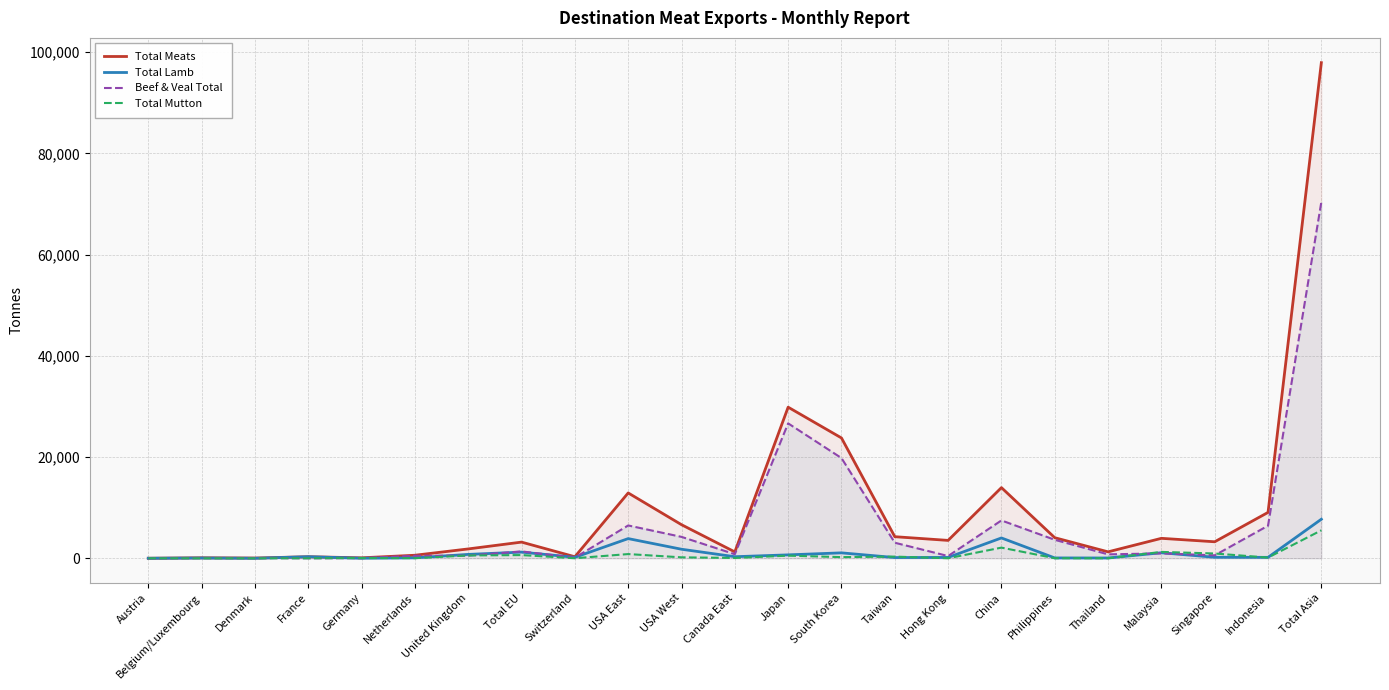

At which category is the sum across all series the highest?

Total Asia